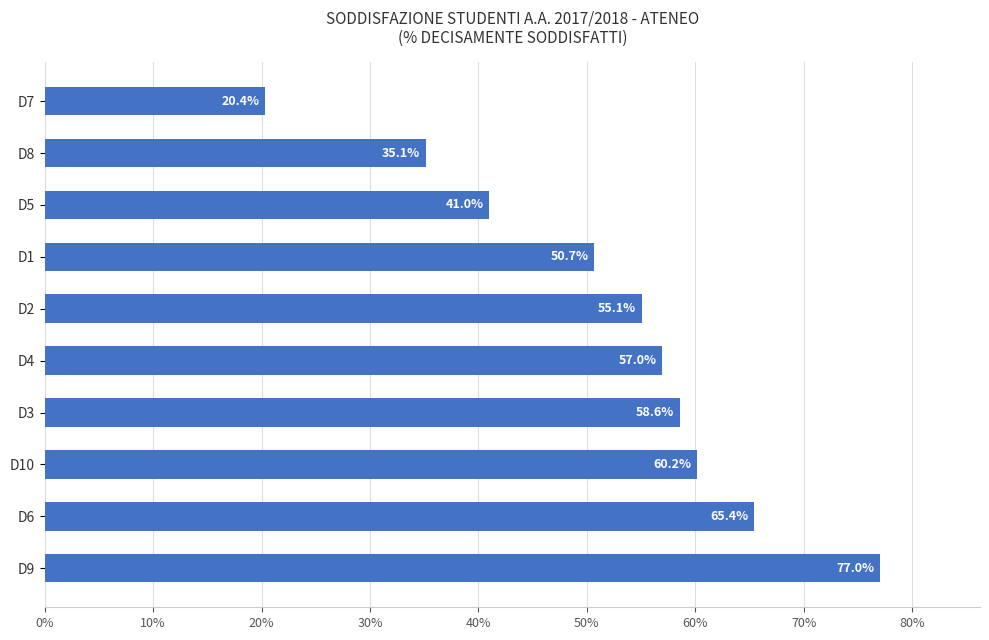

Does the chart contain any negative values?

No